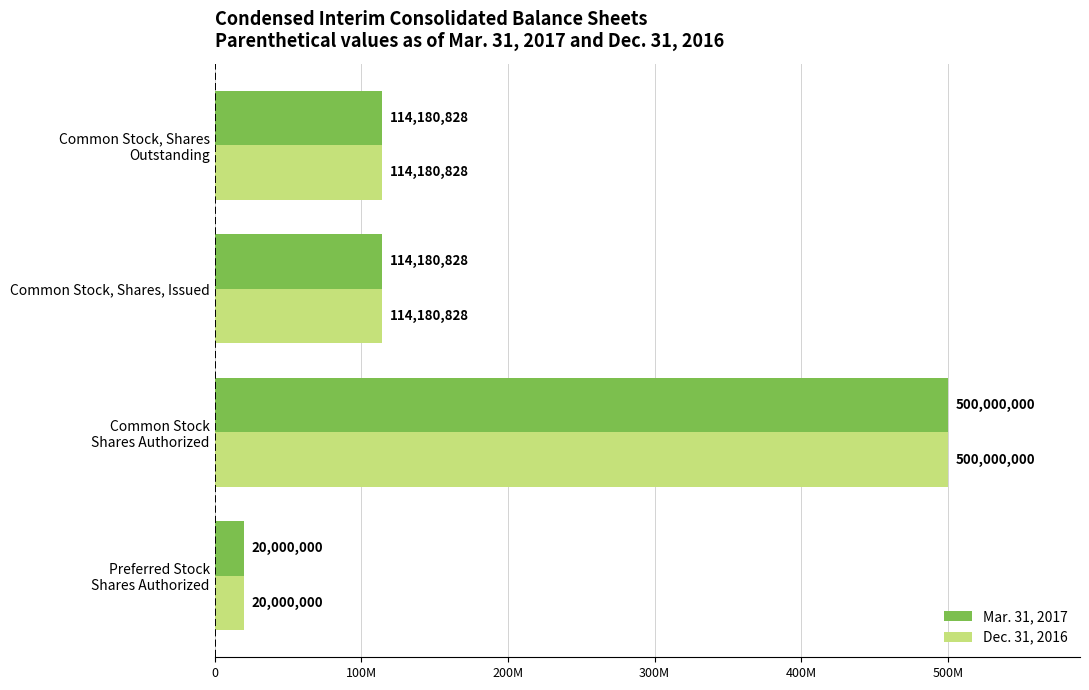

What is the sum of all Dec. 31, 2016 values?

748361656